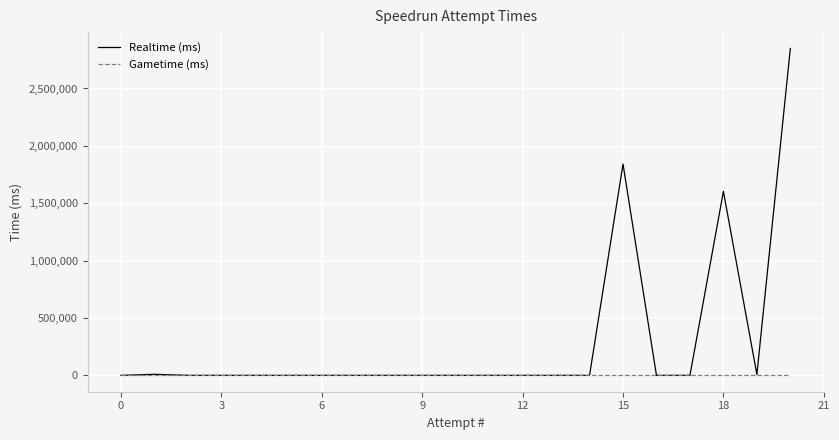

List the series in order of their peak value, highest first.

Realtime (ms), Gametime (ms)